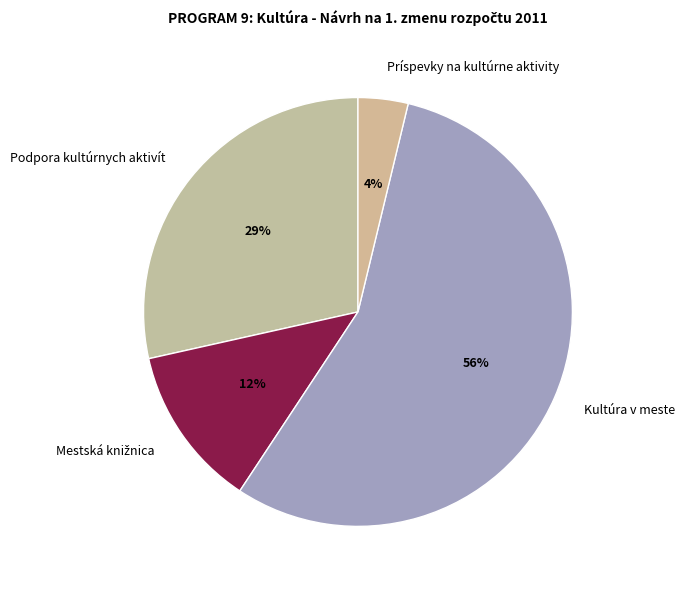

The Kultúra v meste slice represents 56% of the pie. True or false?

True